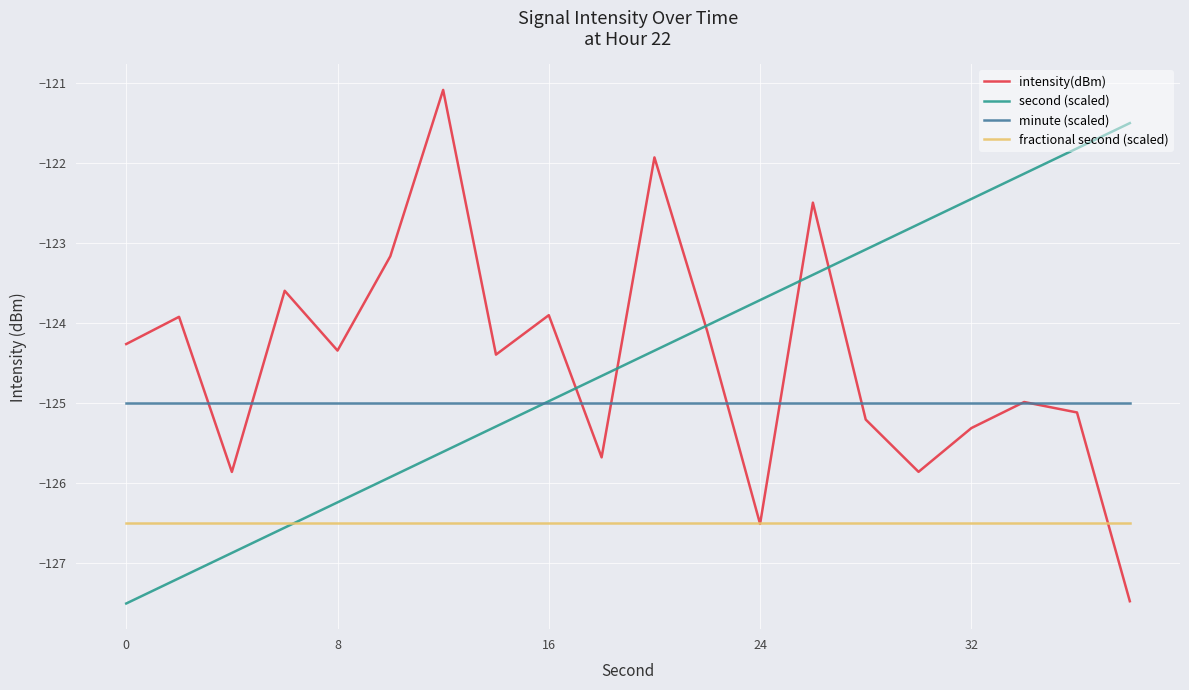

How many intersections are there between second (scaled) and intensity(dBm)?

5